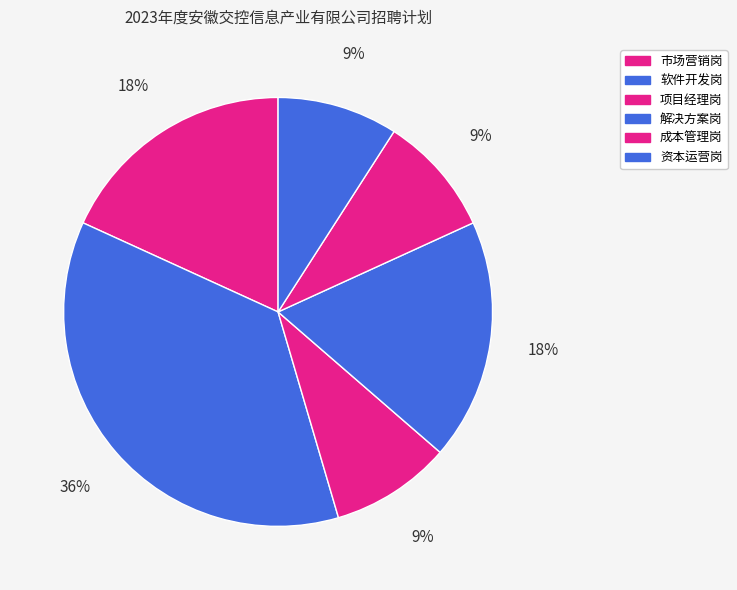

How many segments does this pie chart have?

6